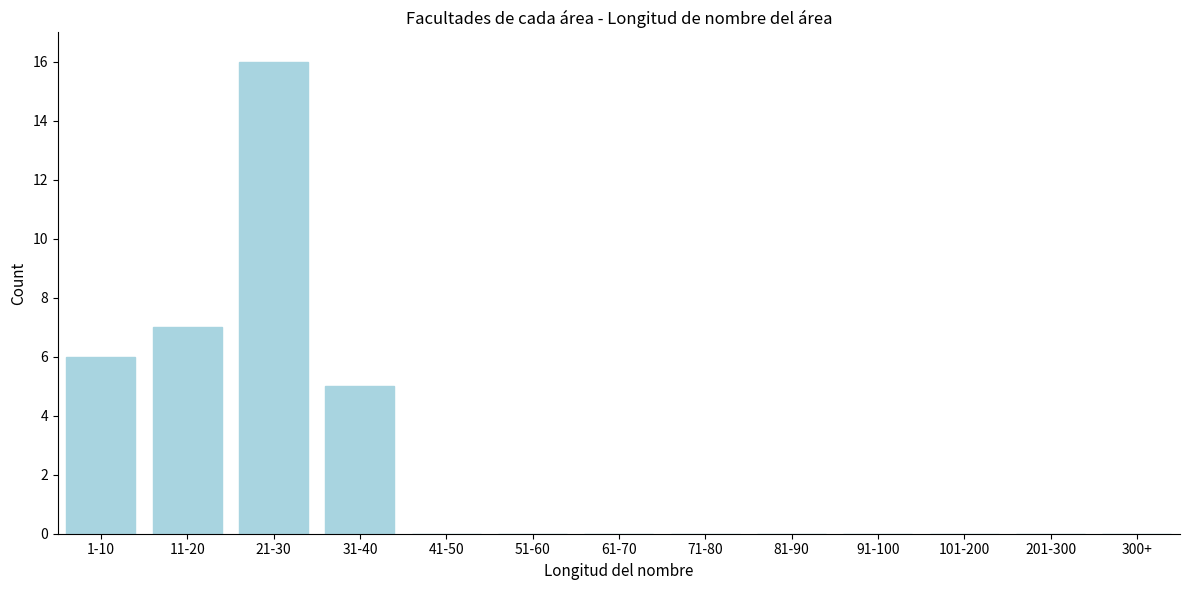

Reading left to right, what are all the values shown in this chart?

1-10=6	11-20=7	21-30=16	31-40=5	41-50=0	51-60=0	61-70=0	71-80=0	81-90=0	91-100=0	101-200=0	201-300=0	300+=0